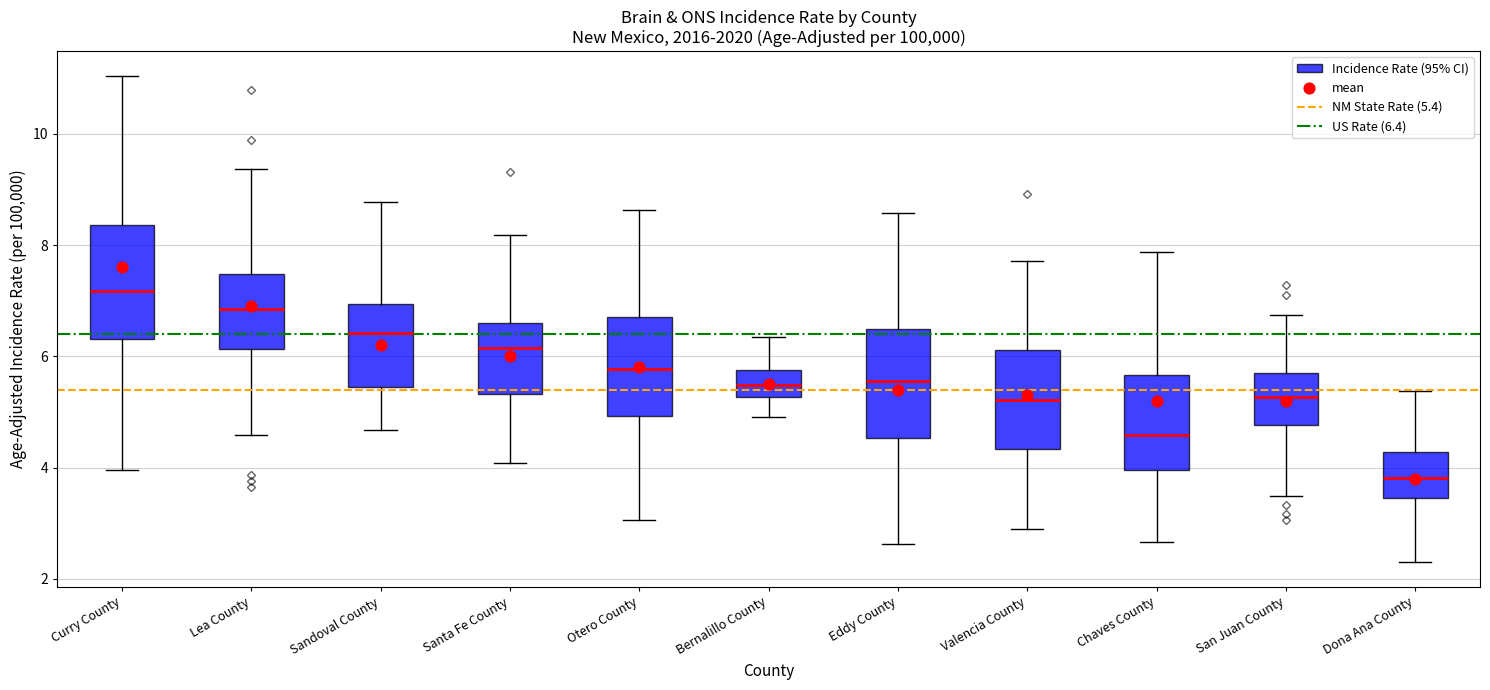

Which box's median line is the lowest?

Dona Ana County